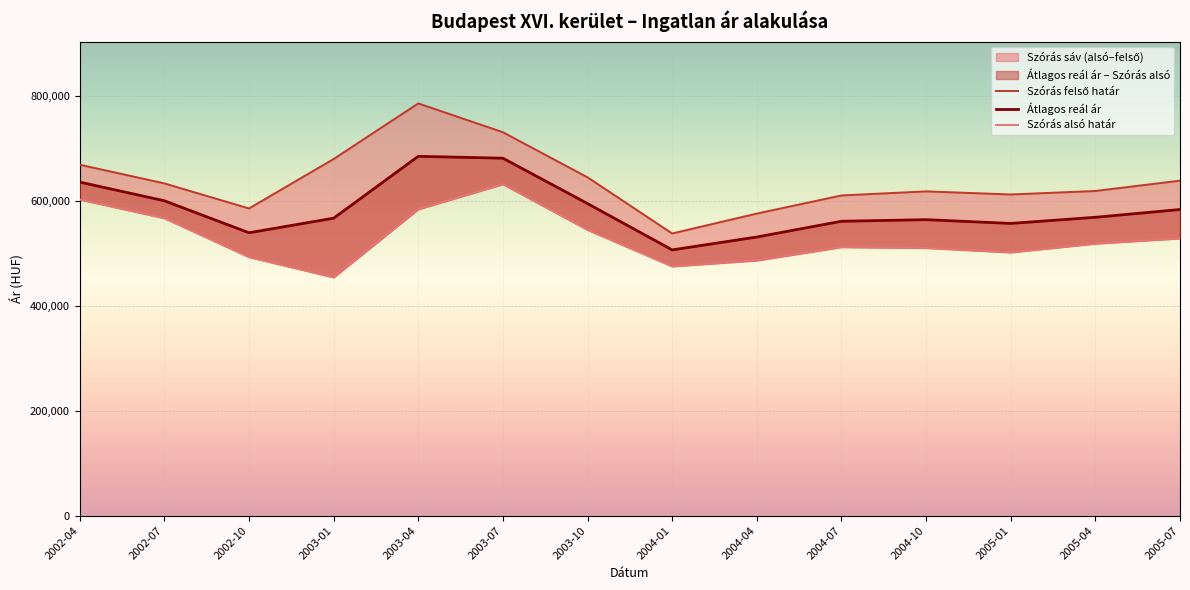

The Szórás alsó határ series shows 632212 at 2003-07. True or false?

True